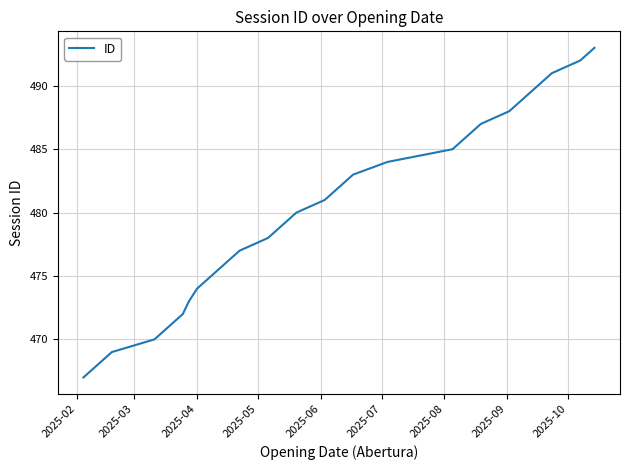

What is the minimum value shown in the chart?

467